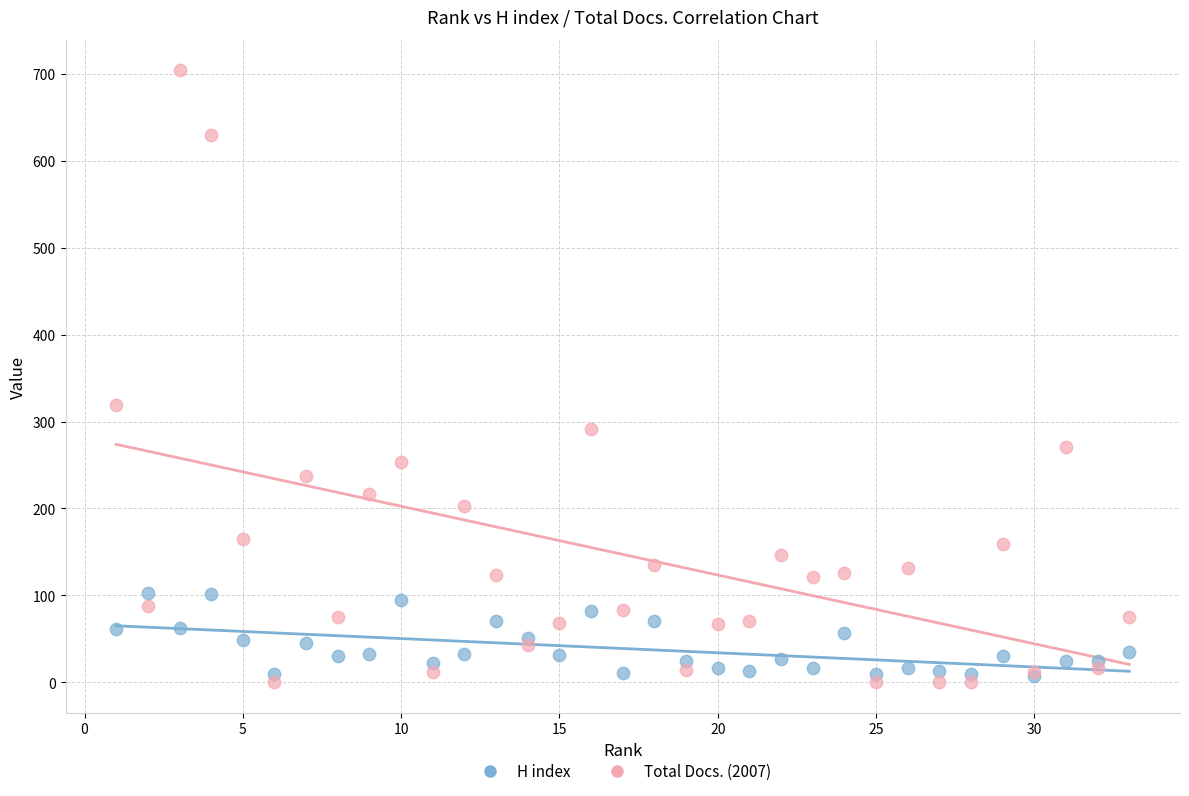

Across all series, what Y value is closest to 352?

319